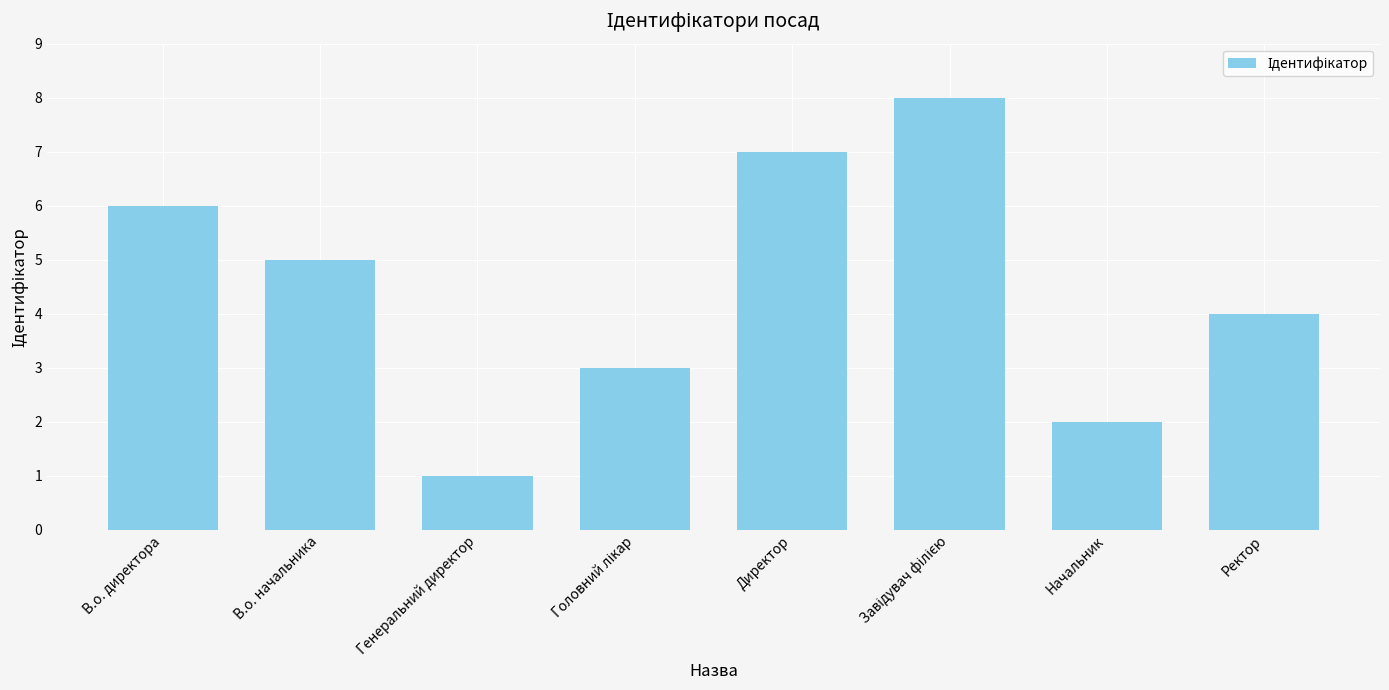

What is the sum of all values?

36